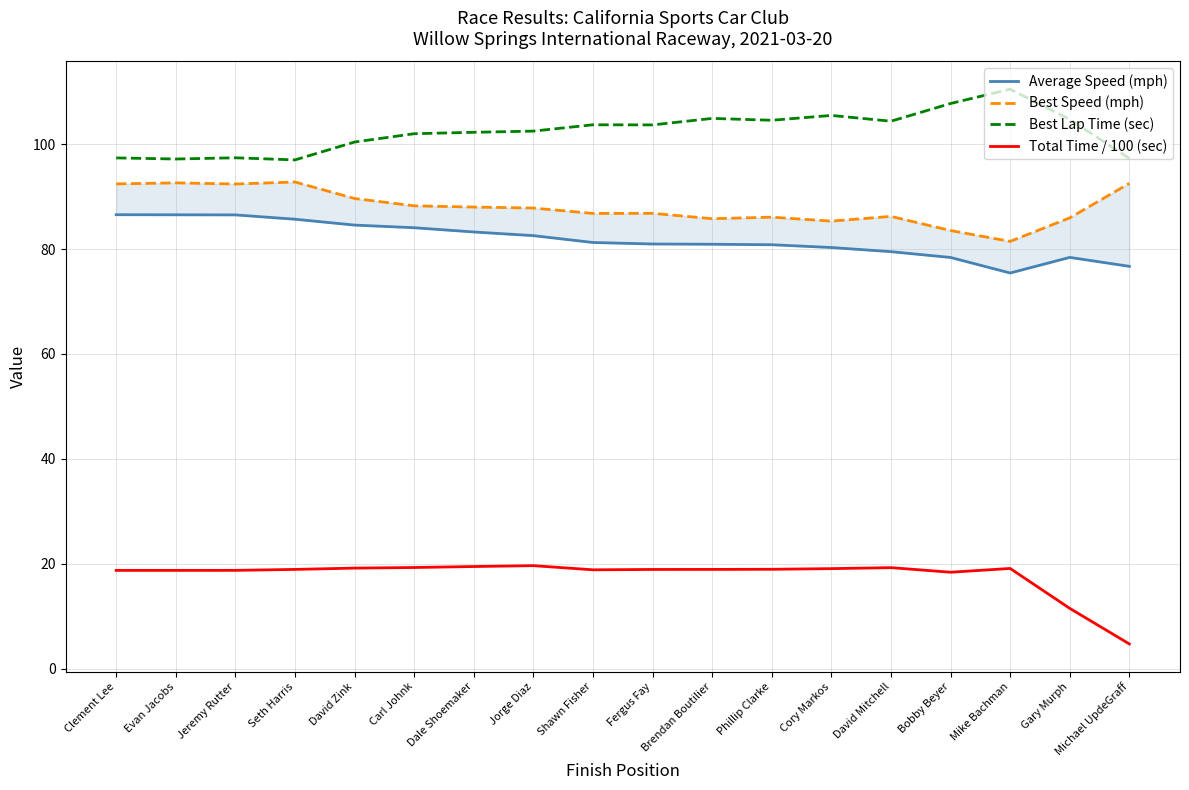

True or false: Total Time / 100 (sec) and Best Speed (mph) cross at least once.

False